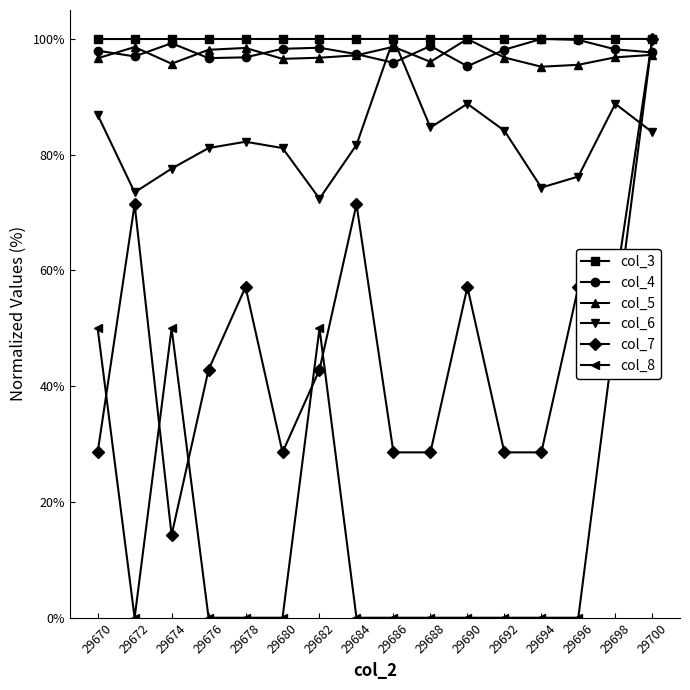

How many data points in col_7 are less than 42?

7